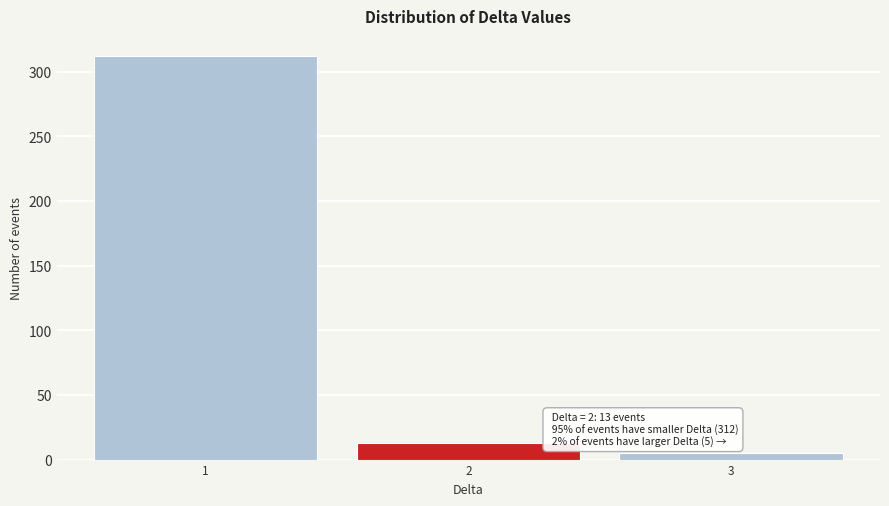

Reading right to left, transcribe all the data shown in this chart.

5	13	312